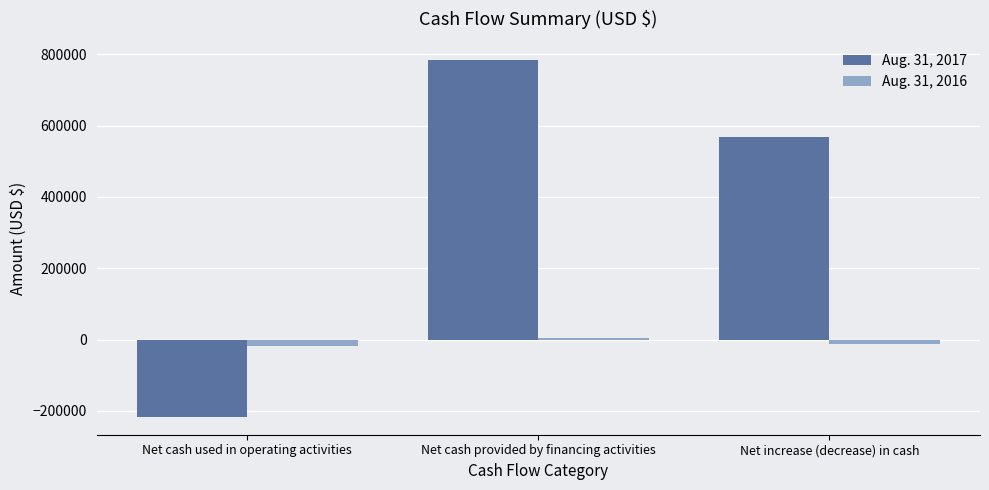

What is the value of the Aug. 31, 2016 bar at the 2nd from the left?

5050